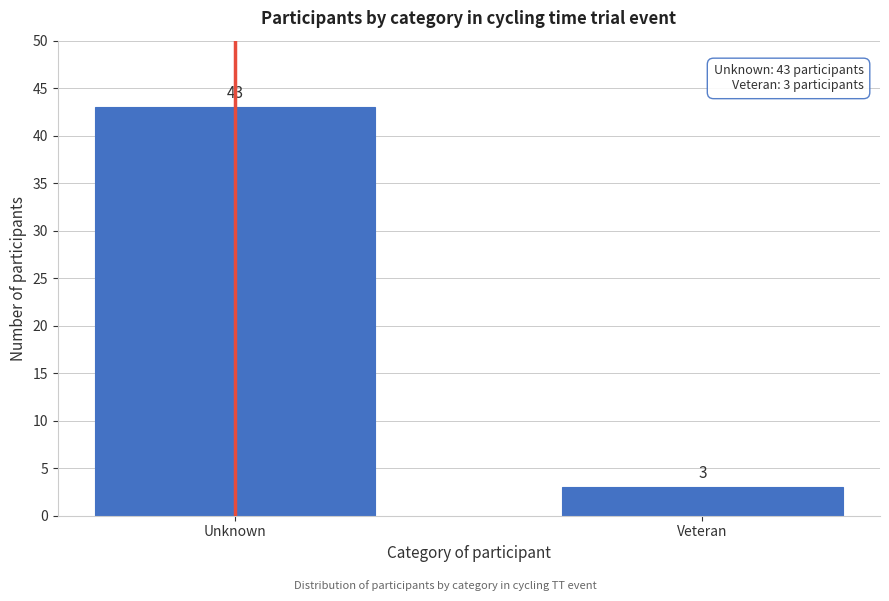

Reading right to left, extract all data points from this chart.

3	43